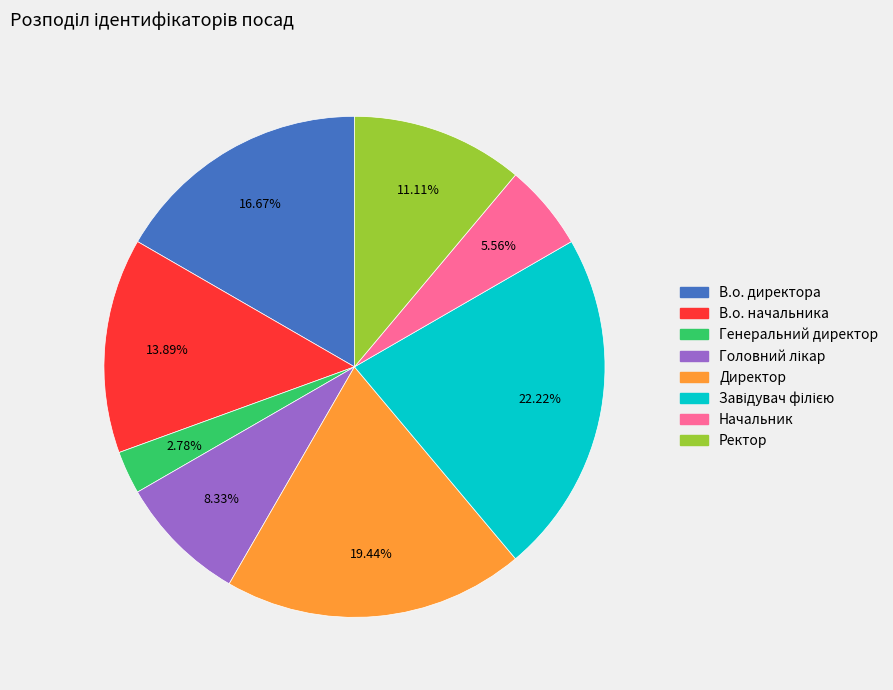

Does any single category account for the majority?

No